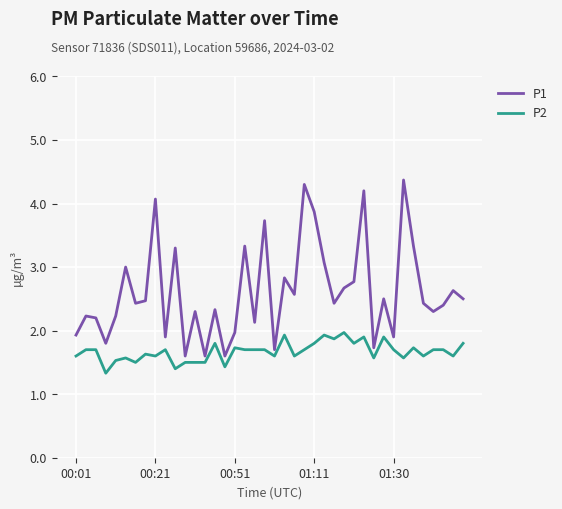

Which series has the largest range (max minus min)?

P1